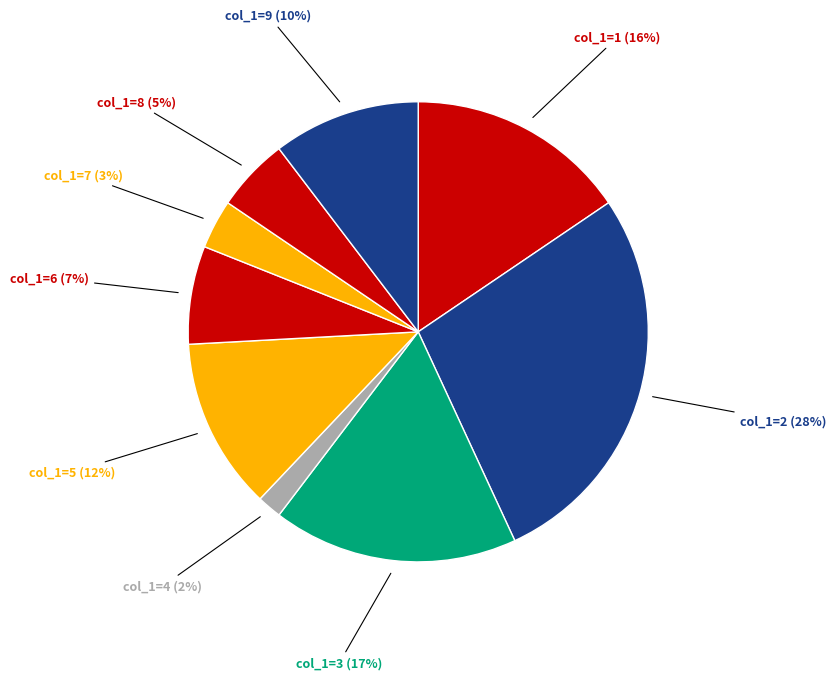

Does any single category account for the majority?

No